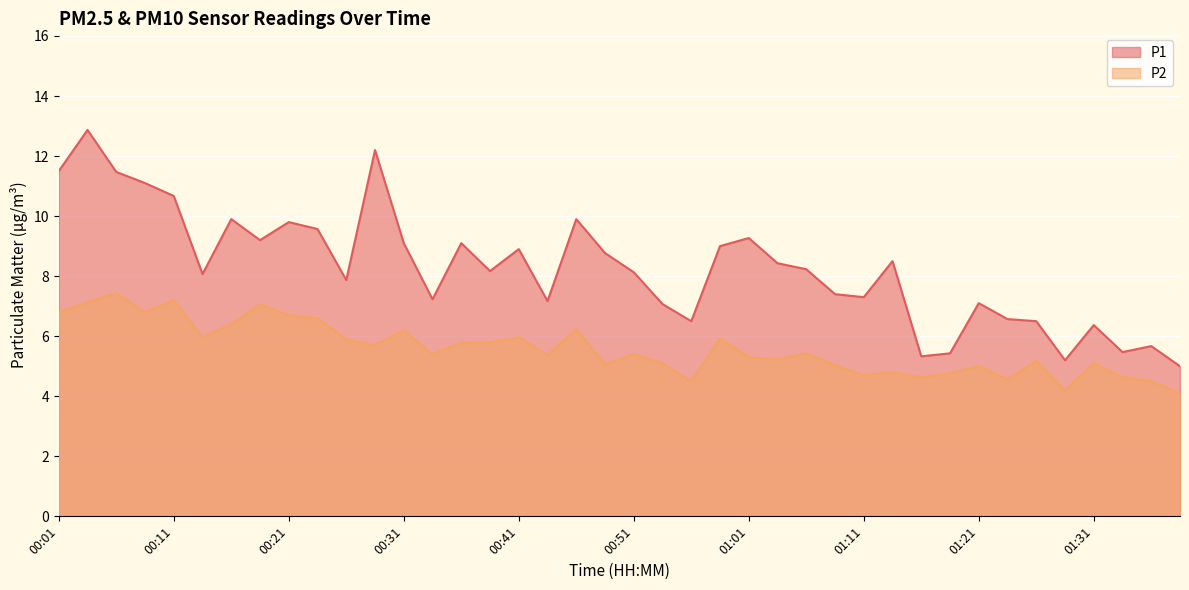

What position from the right is 00:21?

32